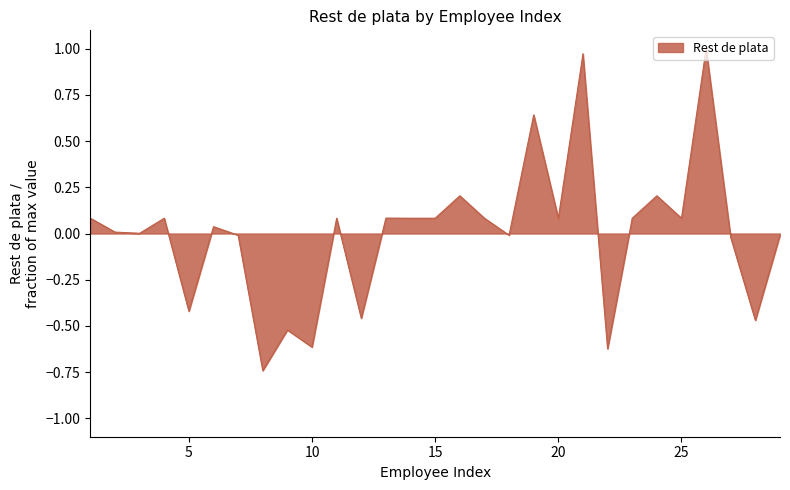

How many interior local peaks (higher than both neighbors) does the data have?

10